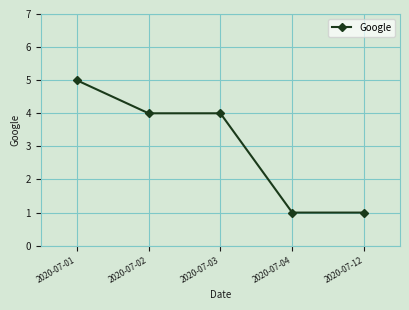

True or false: there are more than 2 points higher than both neighbors.

False